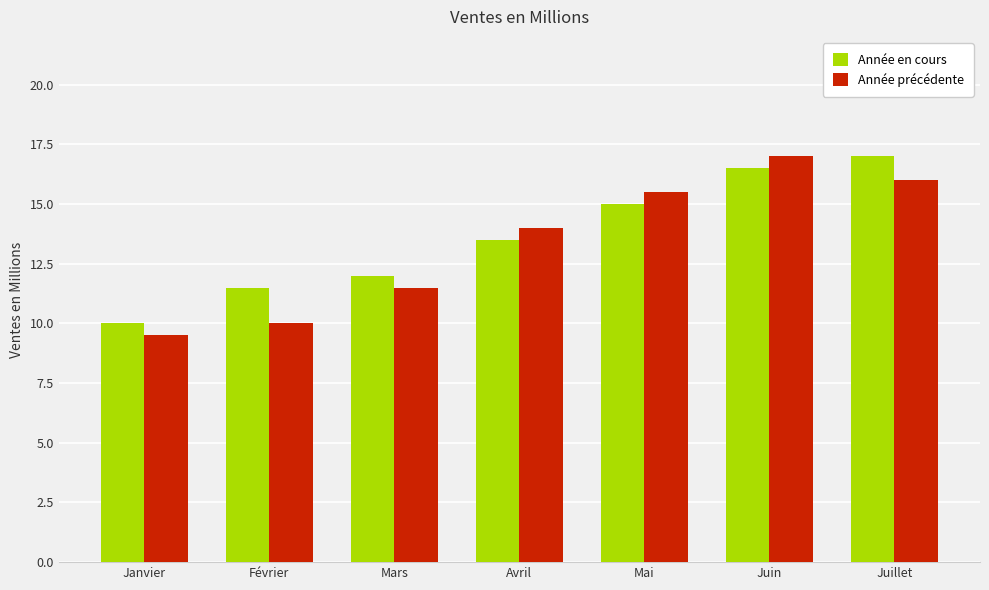

What is the difference between the highest and lowest values at Mai?

0.5